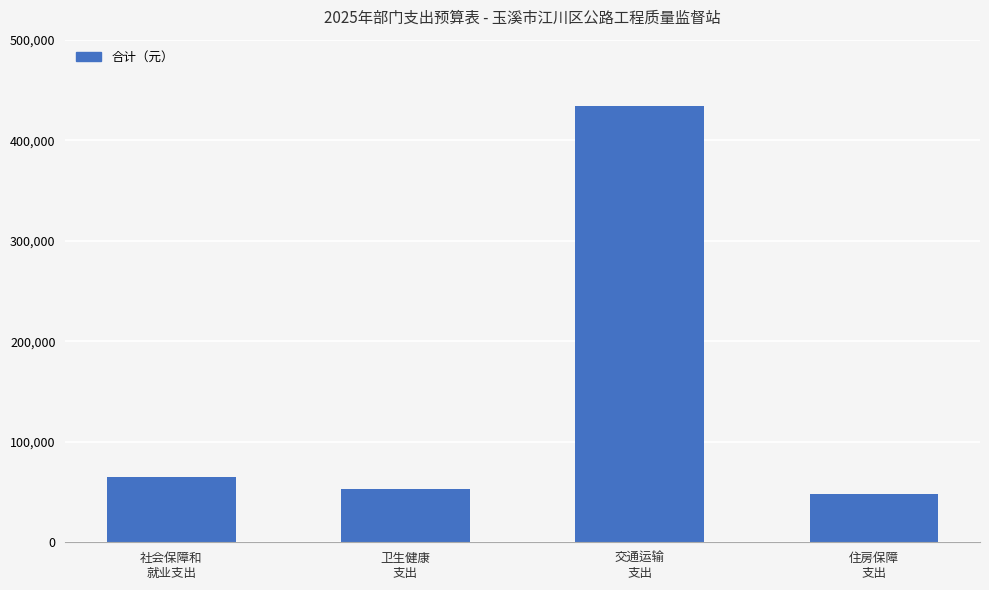

What is the ratio of the value at 社会保障和
就业支出 to the value at 住房保障
支出?

1.4